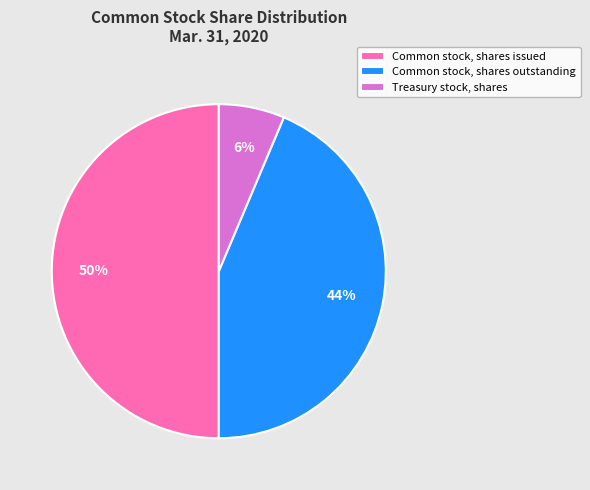

To the nearest percent, what is the difference between the Common stock, shares outstanding and Common stock, shares issued slice percentages?

6%